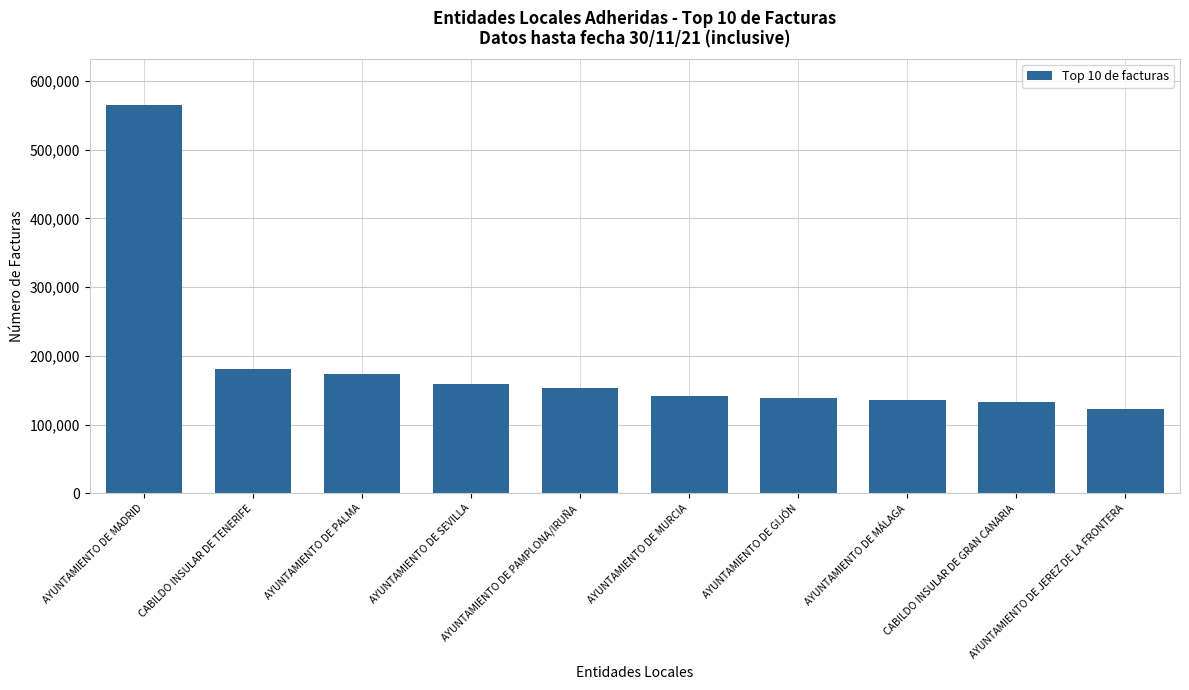

The value at CABILDO INSULAR DE TENERIFE is 242678. True or false?

False